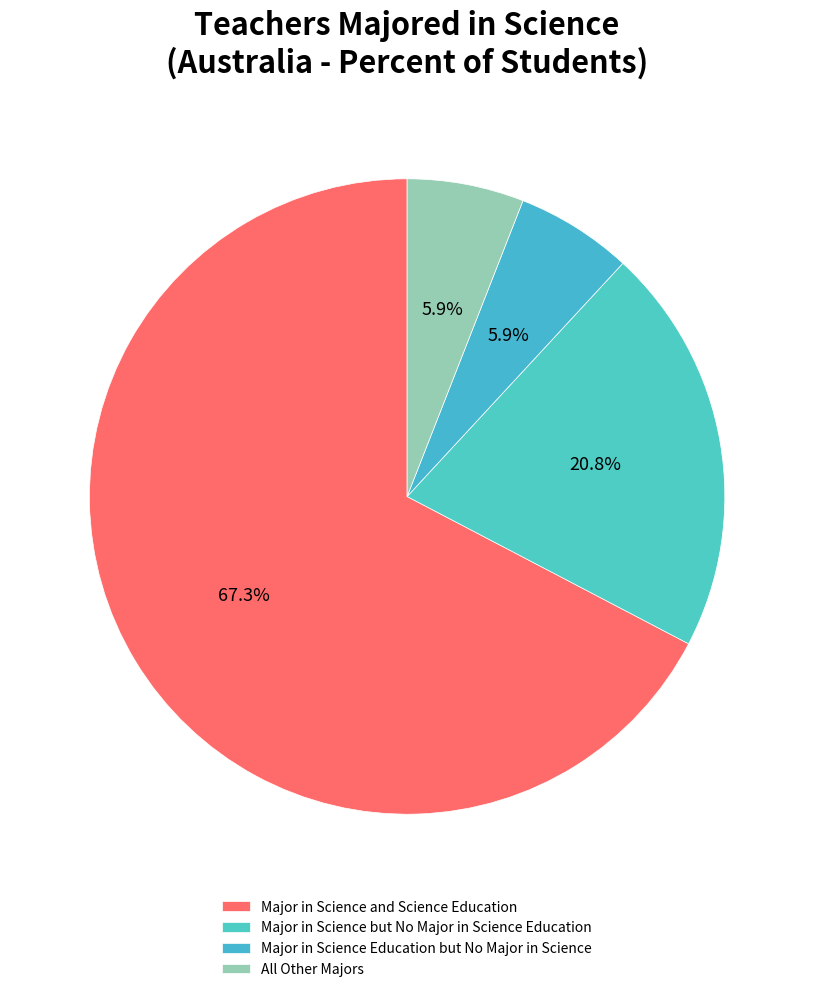

Is there any slice that represents more than half of the pie?

Yes